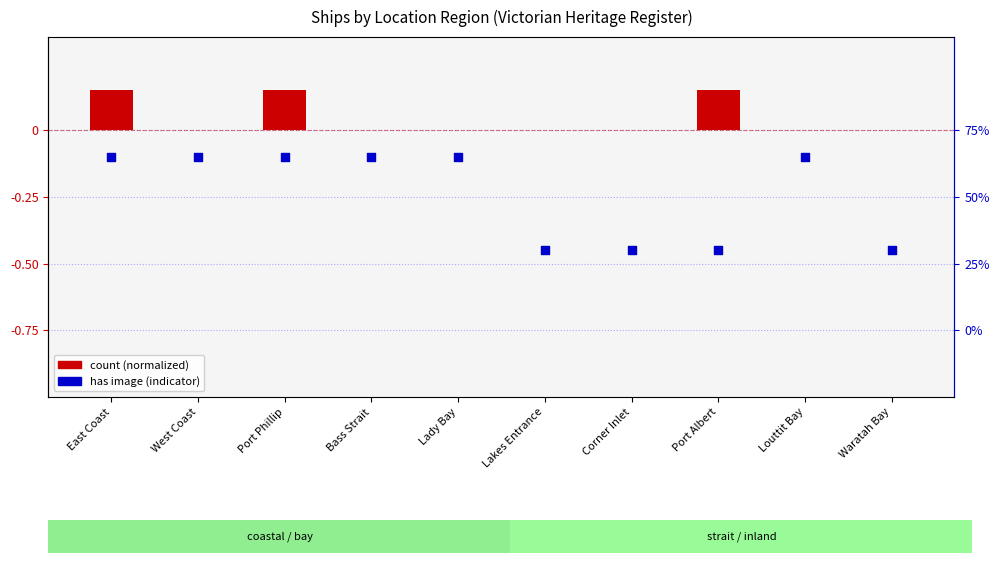

Which series reaches the minimum Y coordinate?

has image (indicator)